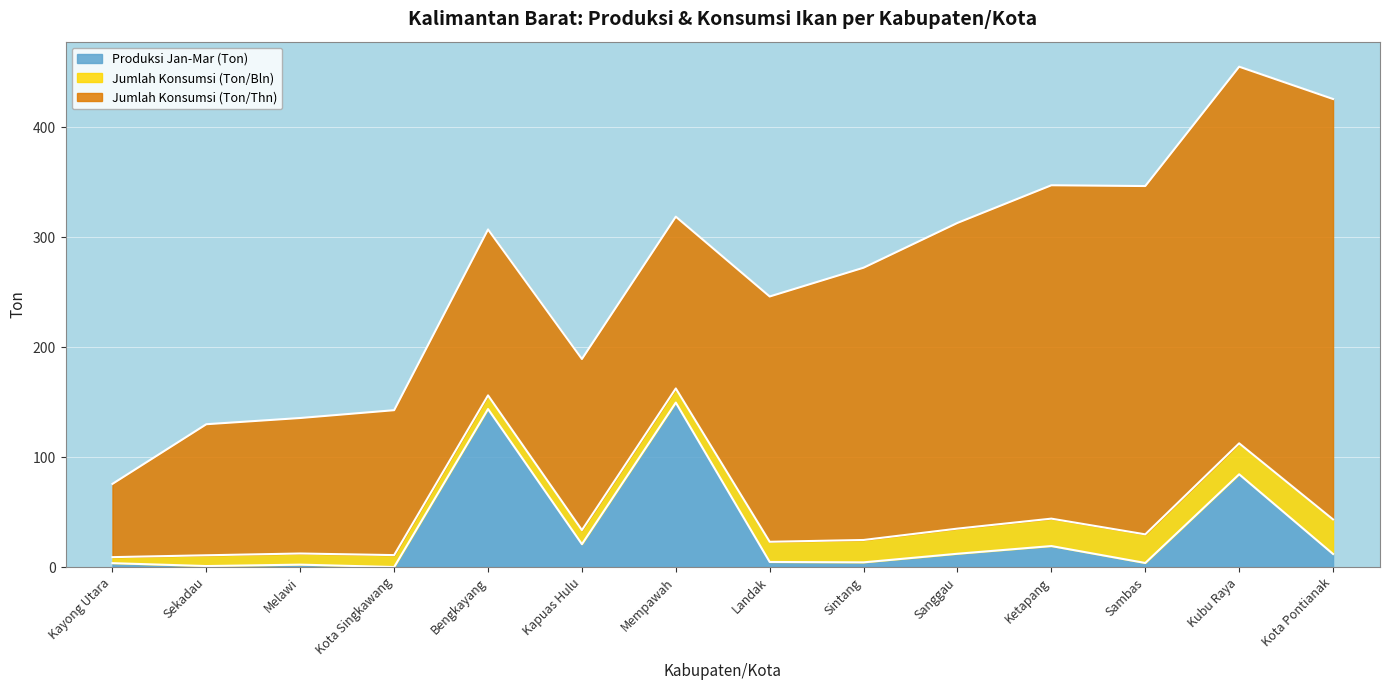

Between Sekadau and Kubu Raya, which is larger?

Kubu Raya